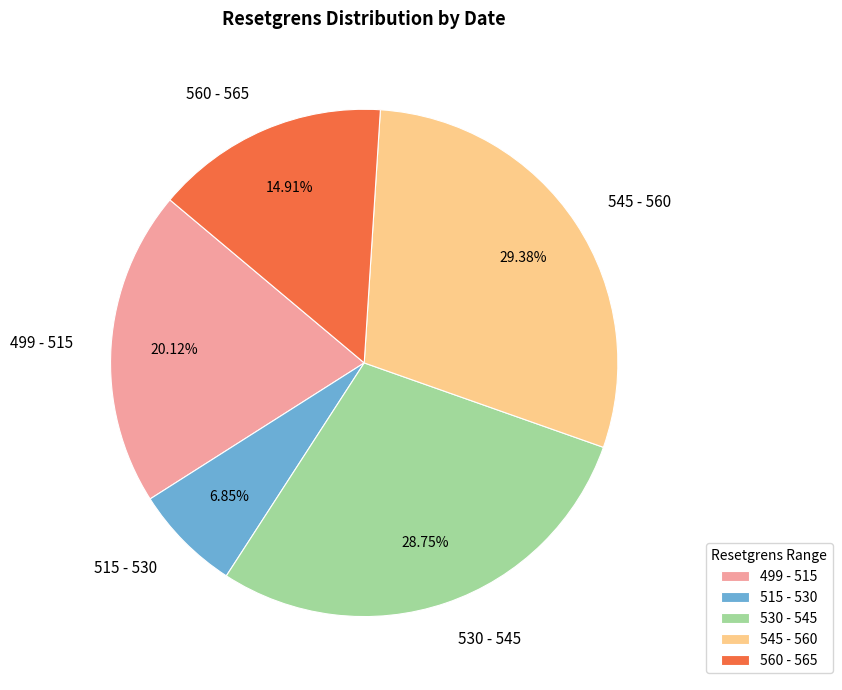

Is the sum of 560 - 565 and 545 - 560 greater than half?

No